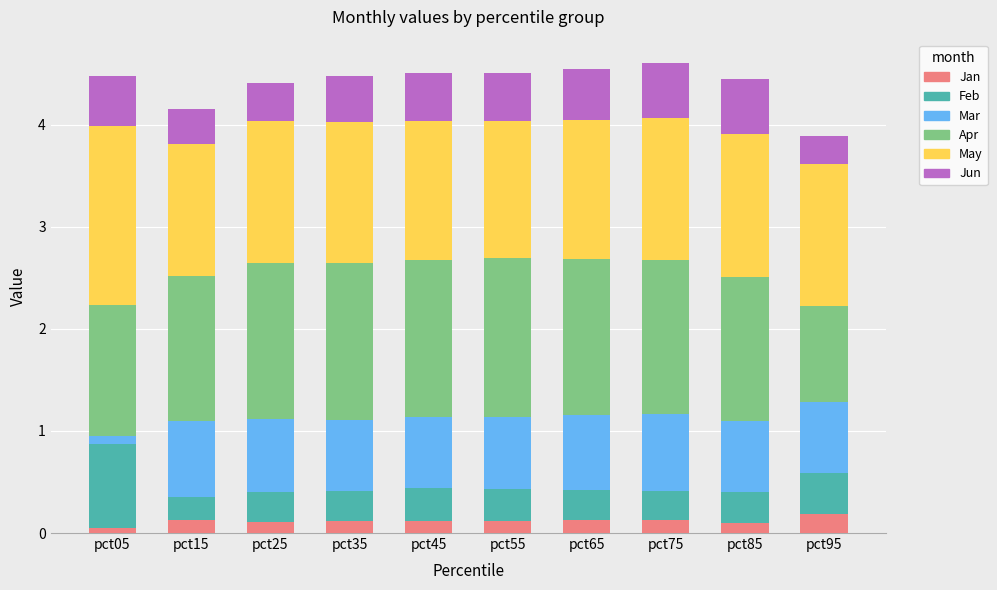

What is the total value across all series at pct95?

3.9